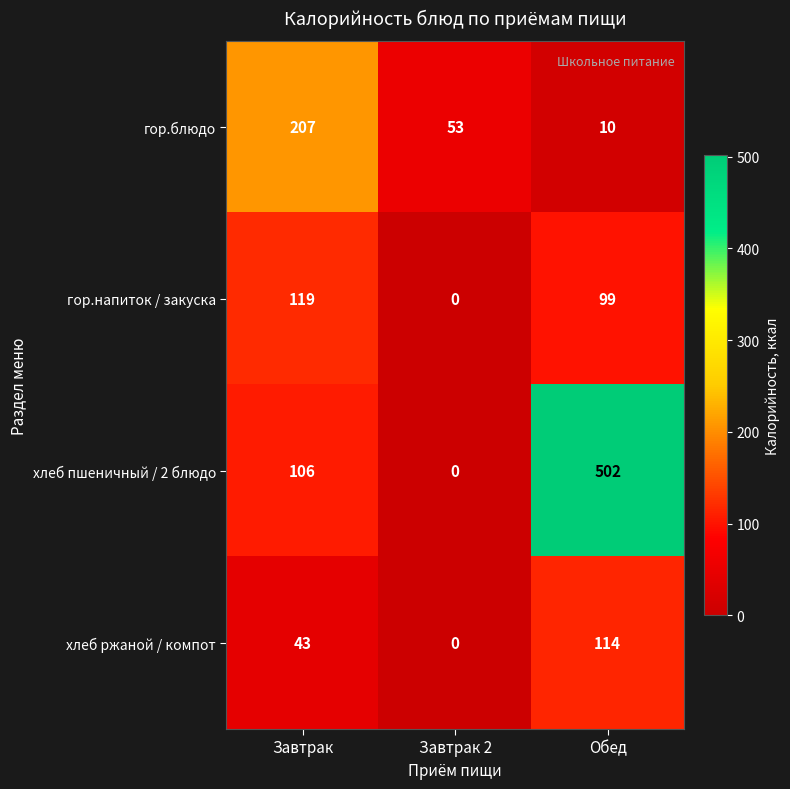

True or false: хлеб пшеничный / 2 блюдо has a value of 54 at Завтрак.

False